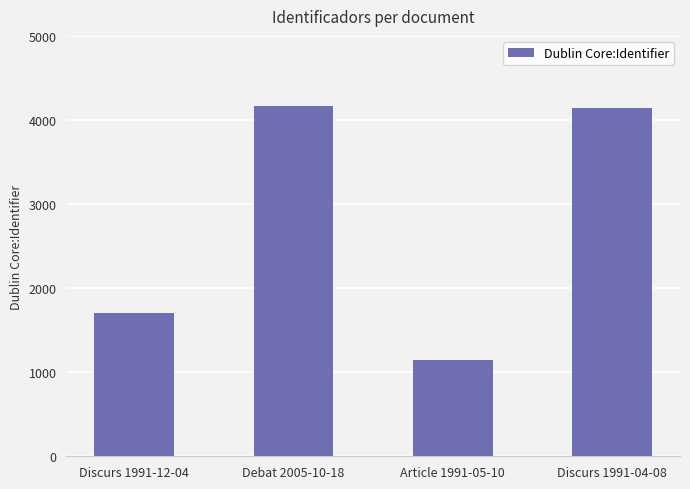

At which category does the chart reach its minimum across all series?

Article 1991-05-10